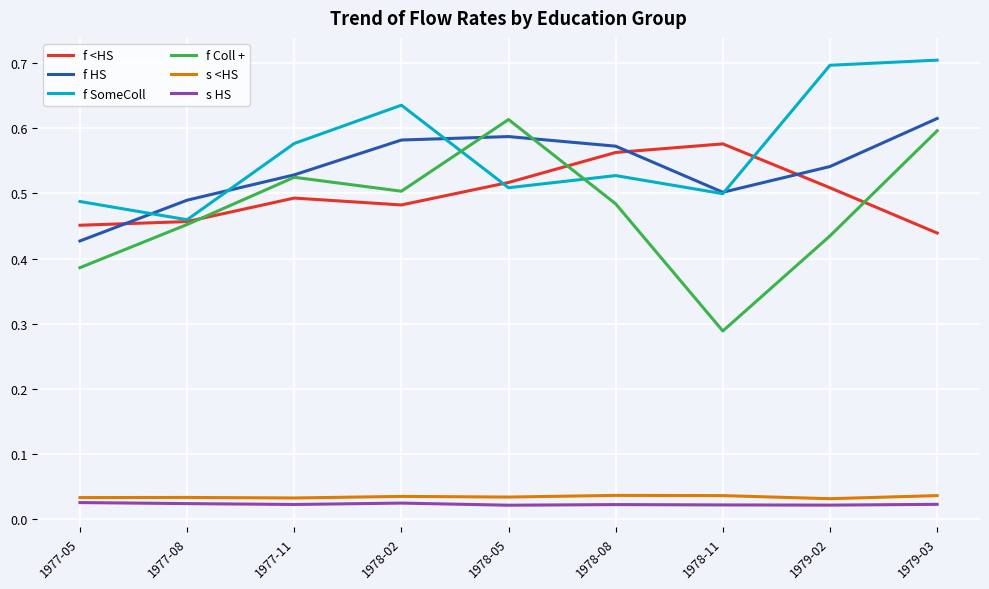

What is the spread (max minus min) of values at 1979-02?

0.7